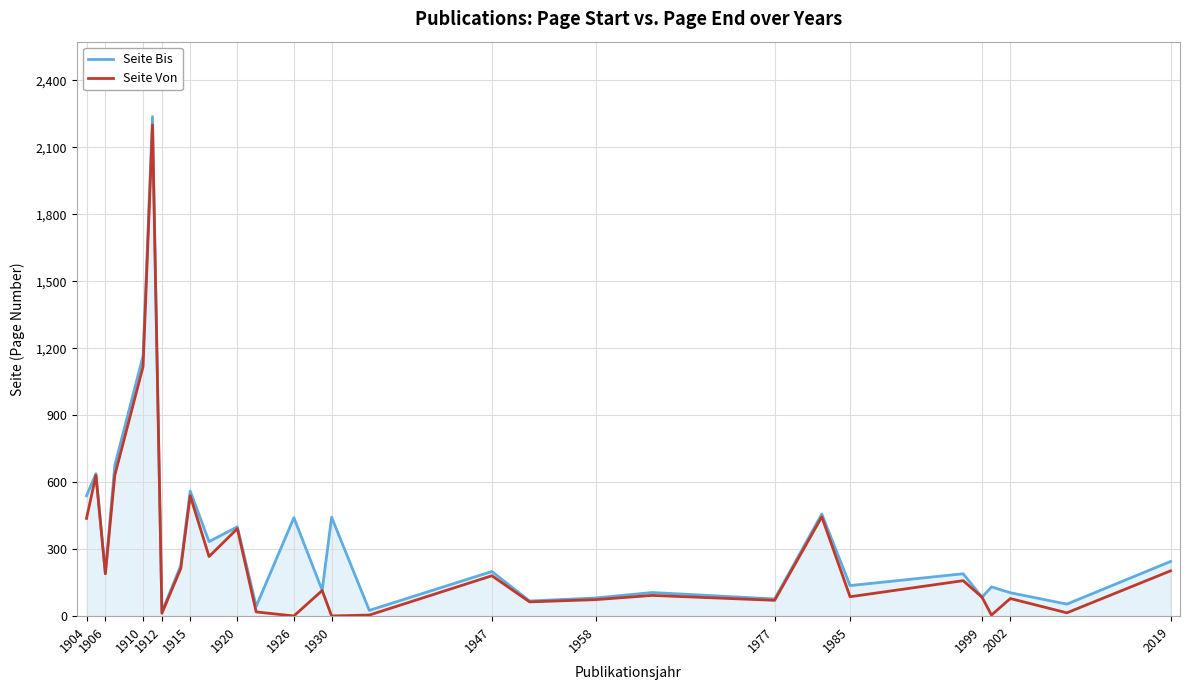

At how many categories does at least one series exceed 650?

3